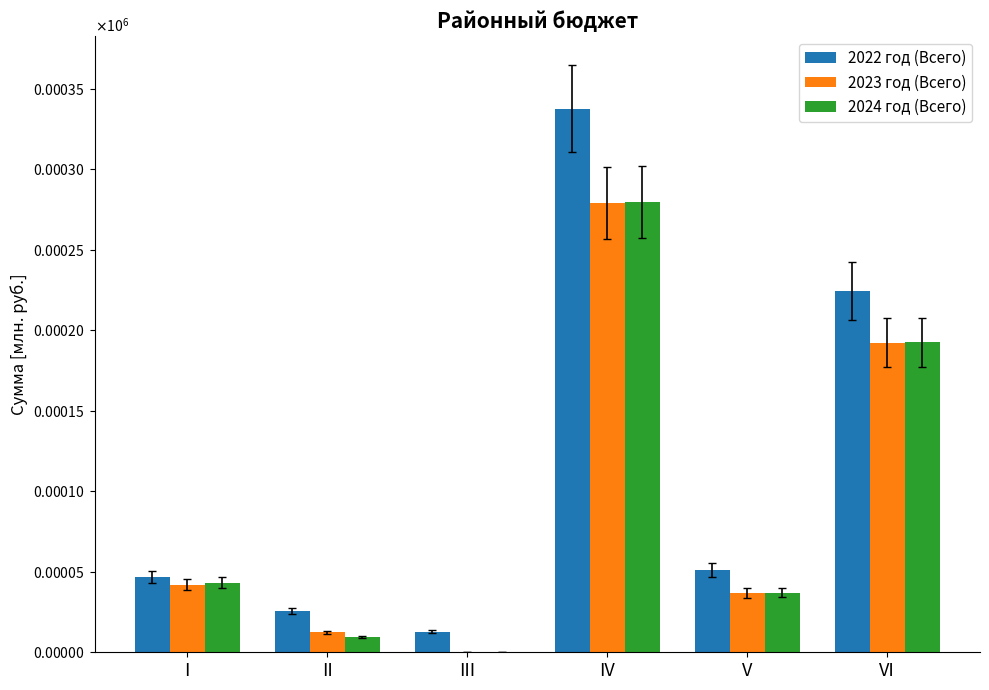

Are the bars horizontal?

No